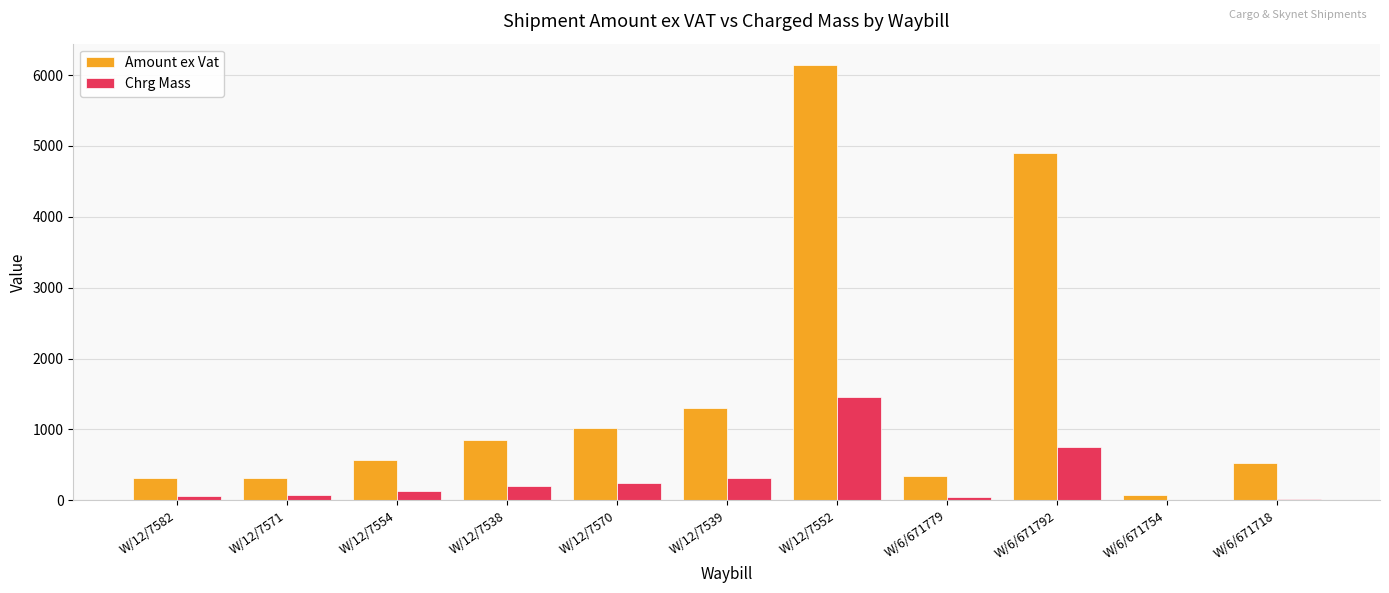

What is the greatest value displayed?

6137.5